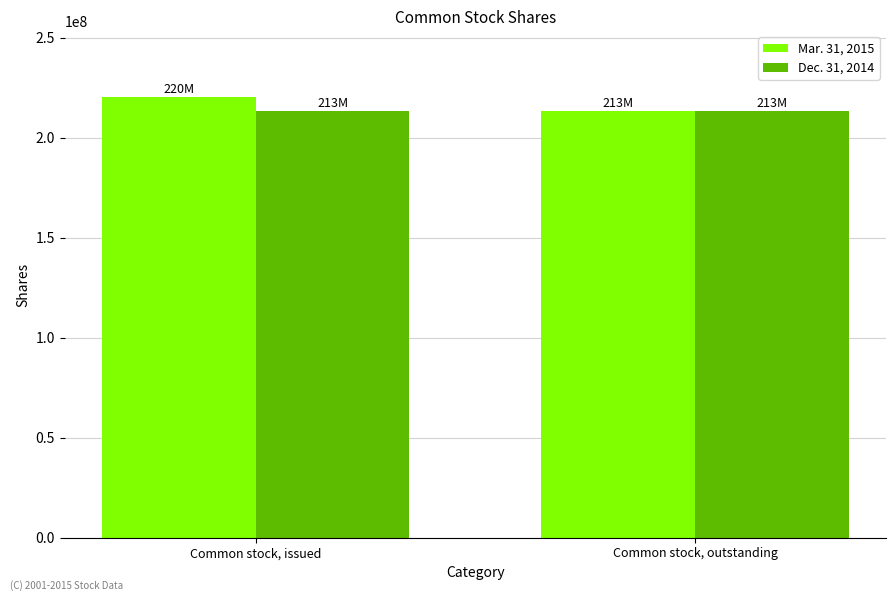

What are all the series names shown in the legend?

Mar. 31, 2015, Dec. 31, 2014